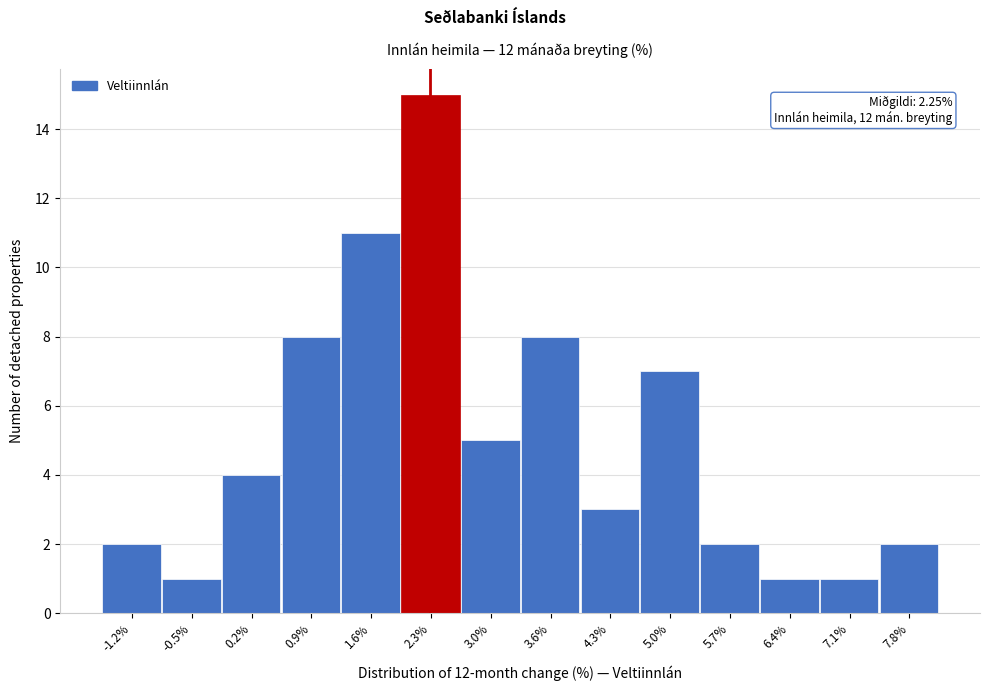

Which range on the x-axis has the tallest bar?

1.9 to 2.6